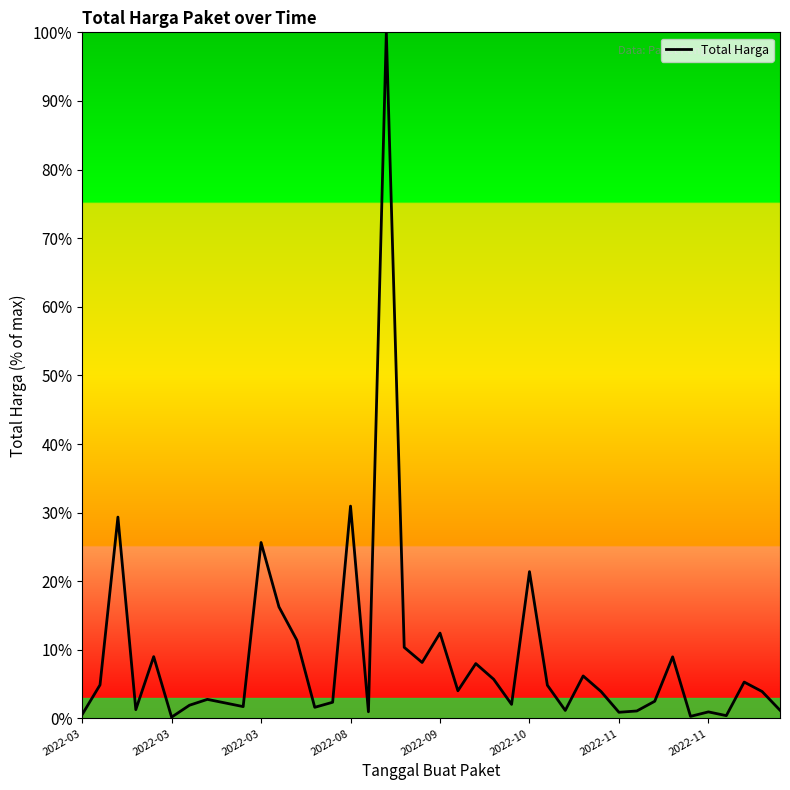

What is the maximum value shown in the chart?

100.0